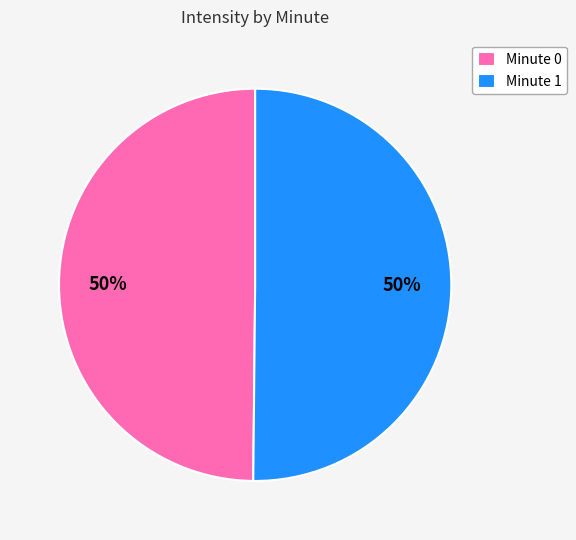

To the nearest percent, what is the average slice percentage?

50%